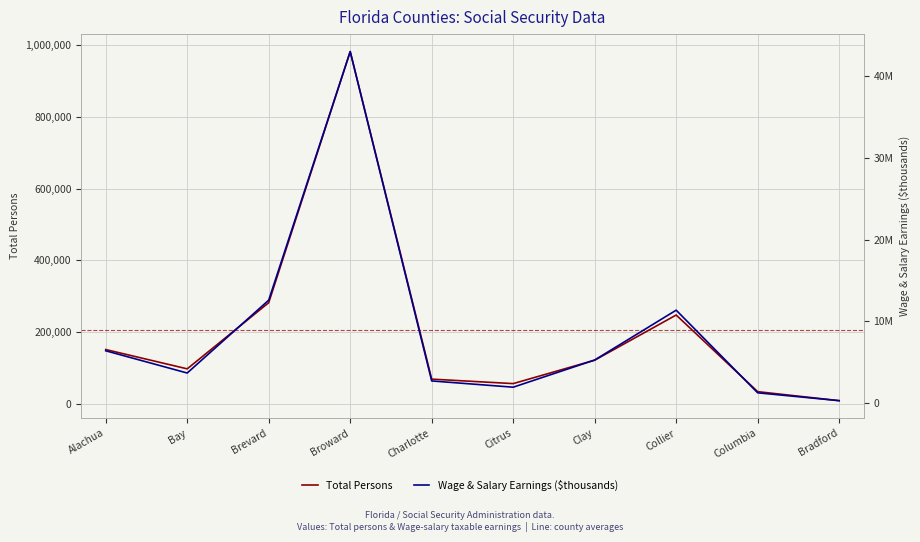

What is the total value across all series at Citrus?

2003166